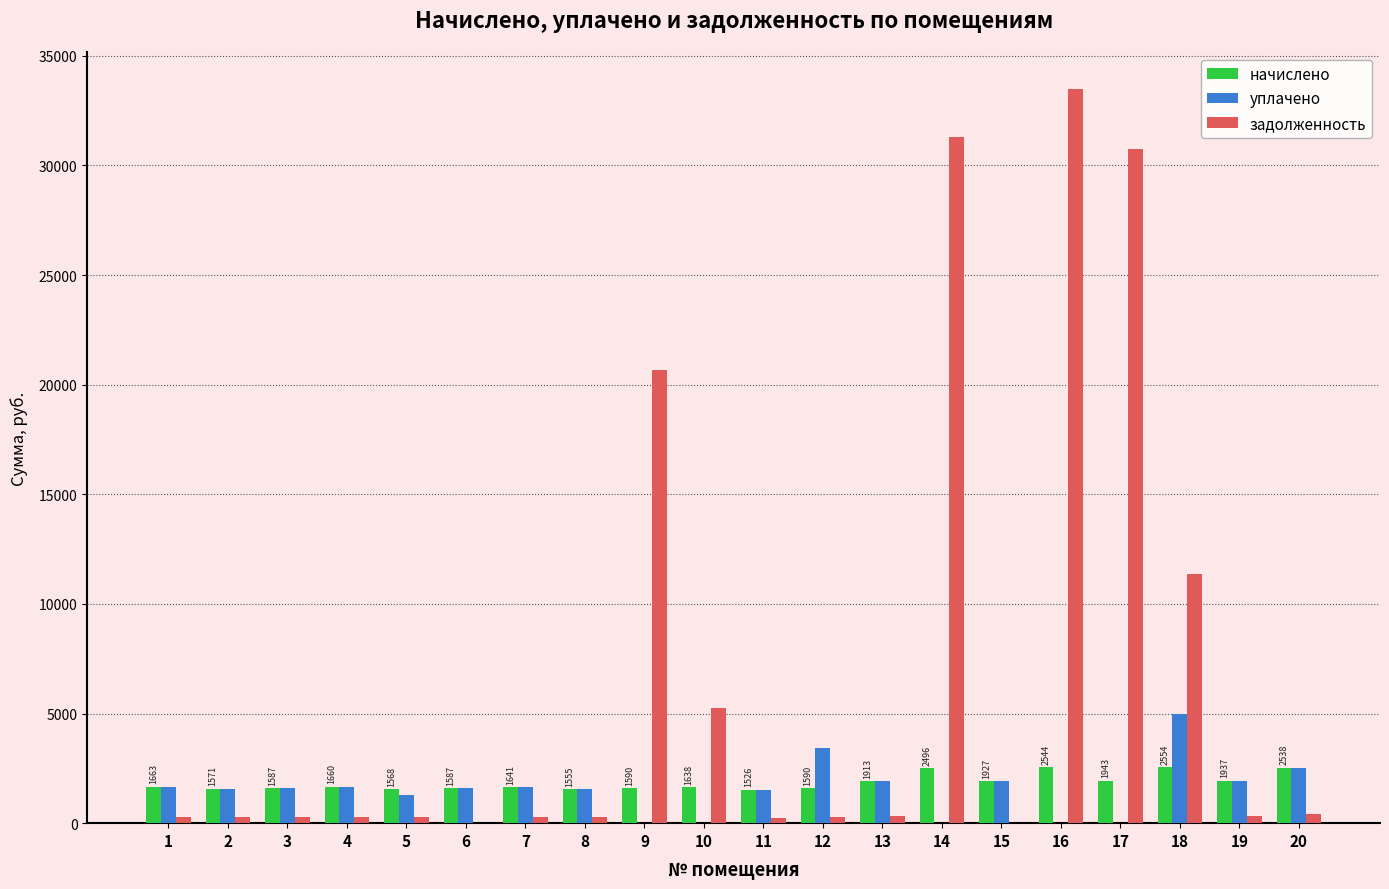

The value of уплачено at 12 is 4913.3. True or false?

False